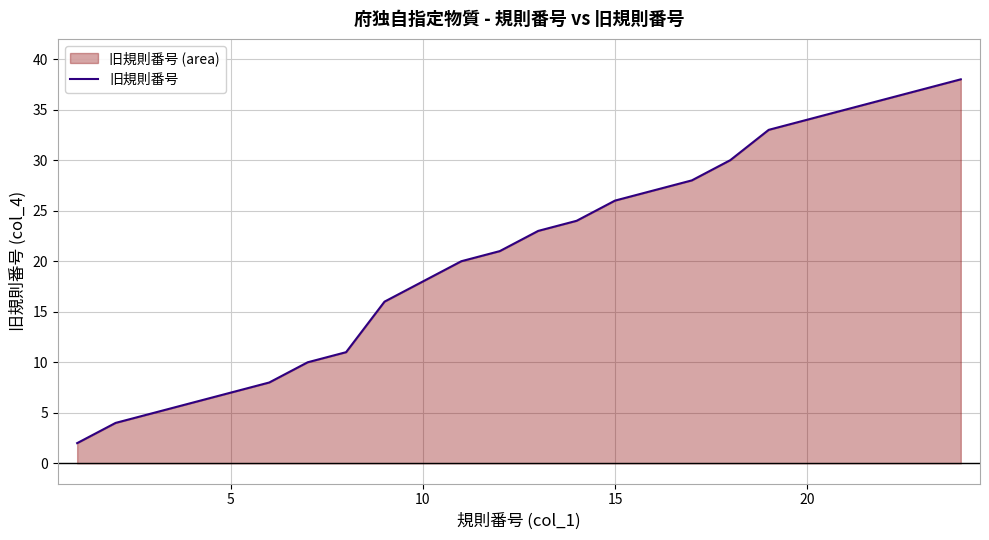

What is the difference between the maximum and minimum values?

36